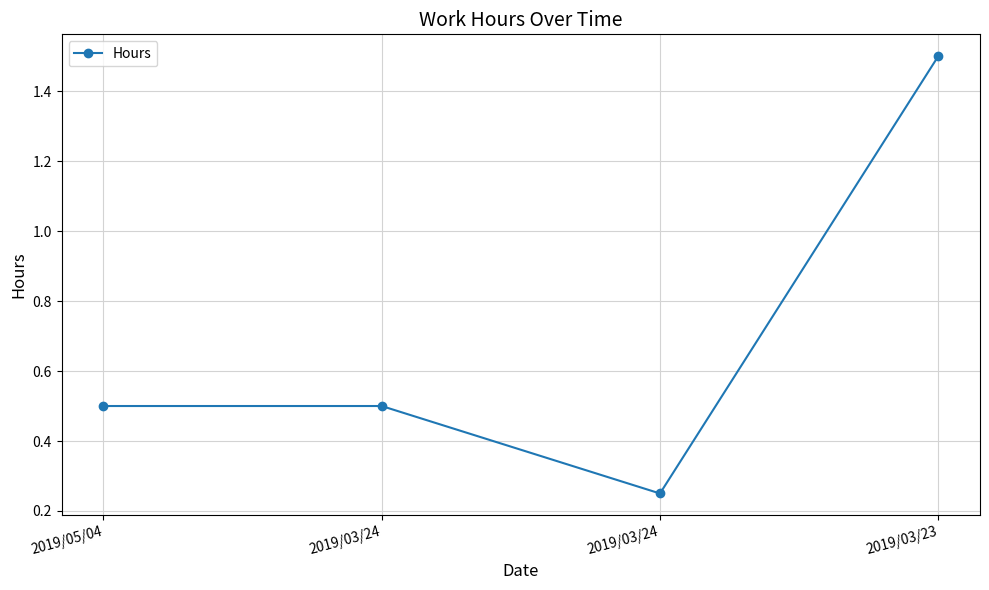

How many categories are shown in the chart?

4